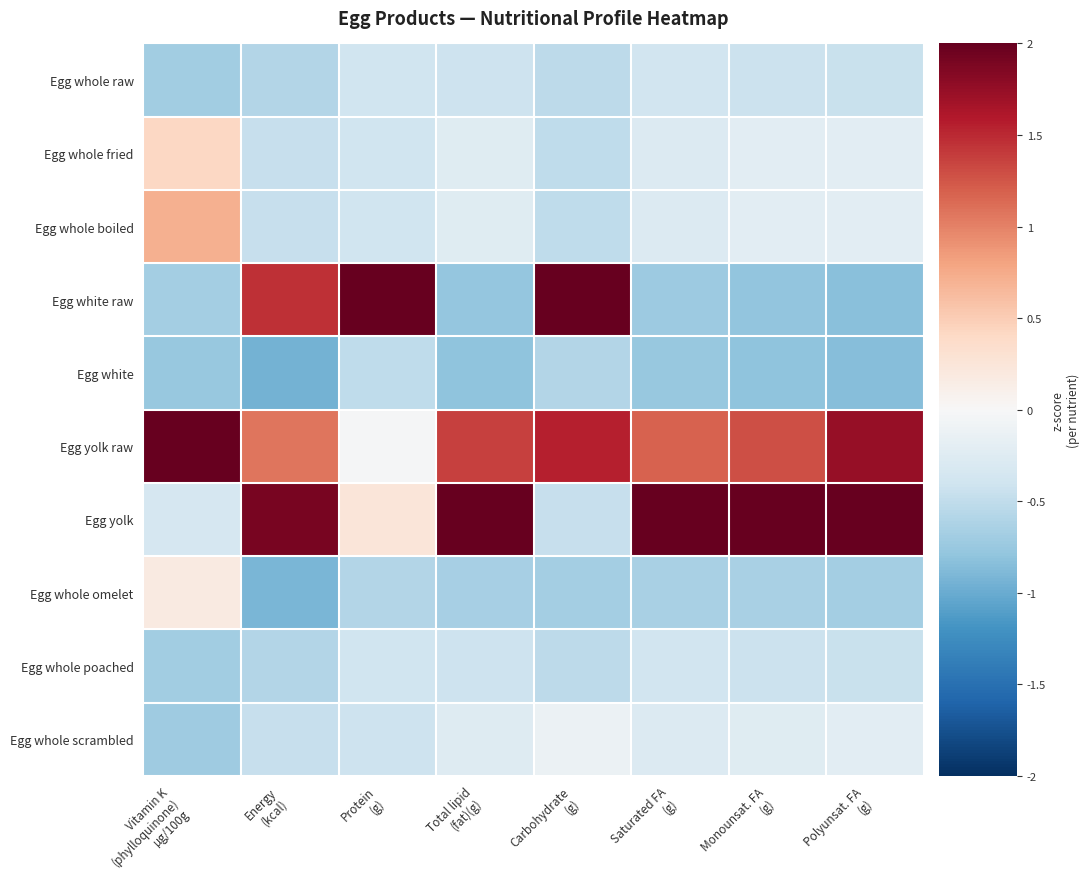

Reading left to right, transcribe all the data shown in this chart.

Egg whole raw: Vitamin K
(phylloquinone)
µg/100g=-0.7	Energy
(kcal)=-0.6	Protein
(g)=-0.4	Total lipid
(fat)(g)=-0.4	Carbohydrate
(g)=-0.5	Saturated FA
(g)=-0.4	Monounsat. FA
(g)=-0.4	Polyunsat. FA
(g)=-0.4
Egg whole fried: Vitamin K
(phylloquinone)
µg/100g=0.4	Energy
(kcal)=-0.5	Protein
(g)=-0.4	Total lipid
(fat)(g)=-0.2	Carbohydrate
(g)=-0.5	Saturated FA
(g)=-0.3	Monounsat. FA
(g)=-0.2	Polyunsat. FA
(g)=-0.2
Egg whole boiled: Vitamin K
(phylloquinone)
µg/100g=0.7	Energy
(kcal)=-0.5	Protein
(g)=-0.4	Total lipid
(fat)(g)=-0.2	Carbohydrate
(g)=-0.5	Saturated FA
(g)=-0.3	Monounsat. FA
(g)=-0.2	Polyunsat. FA
(g)=-0.2
Egg white raw: Vitamin K
(phylloquinone)
µg/100g=-0.7	Energy
(kcal)=1.5	Protein
(g)=2.0	Total lipid
(fat)(g)=-0.8	Carbohydrate
(g)=2.0	Saturated FA
(g)=-0.7	Monounsat. FA
(g)=-0.8	Polyunsat. FA
(g)=-0.8
Egg white: Vitamin K
(phylloquinone)
µg/100g=-0.8	Energy
(kcal)=-1.0	Protein
(g)=-0.5	Total lipid
(fat)(g)=-0.8	Carbohydrate
(g)=-0.6	Saturated FA
(g)=-0.8	Monounsat. FA
(g)=-0.8	Polyunsat. FA
(g)=-0.8
Egg yolk raw: Vitamin K
(phylloquinone)
µg/100g=2.0	Energy
(kcal)=1.1	Protein
(g)=-0.0	Total lipid
(fat)(g)=1.4	Carbohydrate
(g)=1.6	Saturated FA
(g)=1.2	Monounsat. FA
(g)=1.3	Polyunsat. FA
(g)=1.7
Egg yolk: Vitamin K
(phylloquinone)
µg/100g=-0.3	Energy
(kcal)=1.9	Protein
(g)=0.2	Total lipid
(fat)(g)=2.0	Carbohydrate
(g)=-0.5	Saturated FA
(g)=2.0	Monounsat. FA
(g)=2.0	Polyunsat. FA
(g)=2.0
Egg whole omelet: Vitamin K
(phylloquinone)
µg/100g=0.2	Energy
(kcal)=-0.9	Protein
(g)=-0.6	Total lipid
(fat)(g)=-0.7	Carbohydrate
(g)=-0.7	Saturated FA
(g)=-0.6	Monounsat. FA
(g)=-0.7	Polyunsat. FA
(g)=-0.7
Egg whole poached: Vitamin K
(phylloquinone)
µg/100g=-0.7	Energy
(kcal)=-0.6	Protein
(g)=-0.4	Total lipid
(fat)(g)=-0.4	Carbohydrate
(g)=-0.5	Saturated FA
(g)=-0.4	Monounsat. FA
(g)=-0.4	Polyunsat. FA
(g)=-0.4
Egg whole scrambled: Vitamin K
(phylloquinone)
µg/100g=-0.7	Energy
(kcal)=-0.5	Protein
(g)=-0.4	Total lipid
(fat)(g)=-0.3	Carbohydrate
(g)=-0.1	Saturated FA
(g)=-0.3	Monounsat. FA
(g)=-0.2	Polyunsat. FA
(g)=-0.2